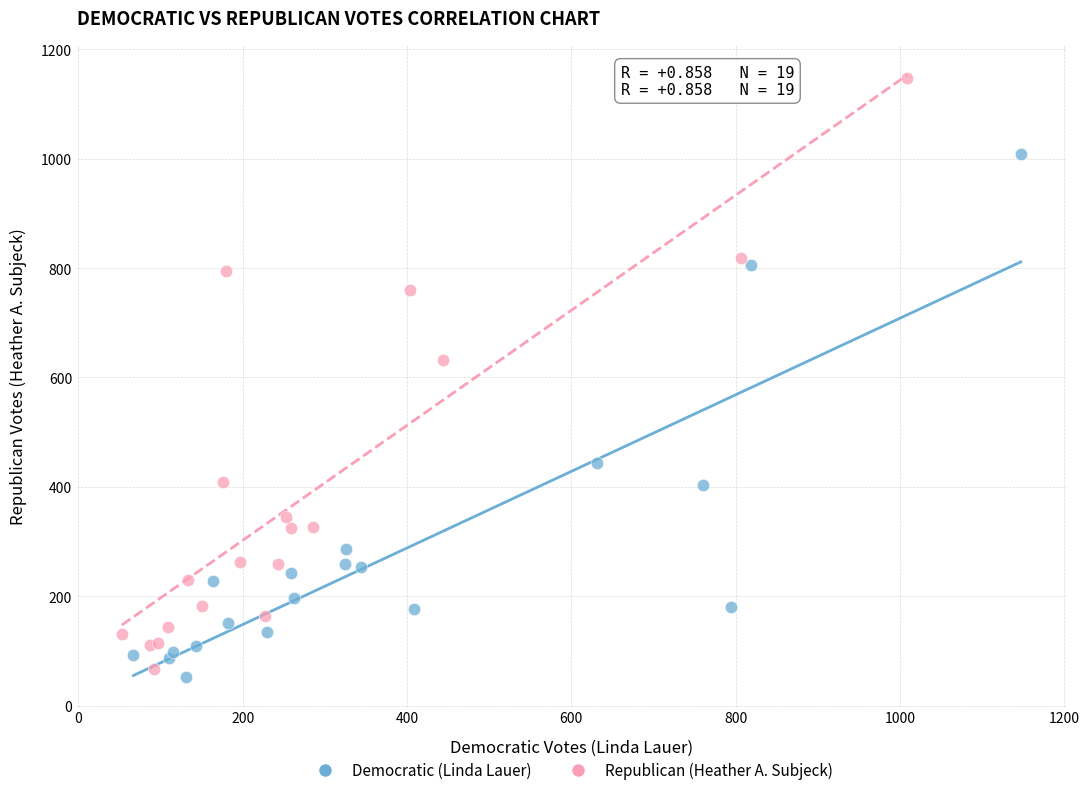

Which series contains the highest Y value?

Republican (Heather A. Subjeck)